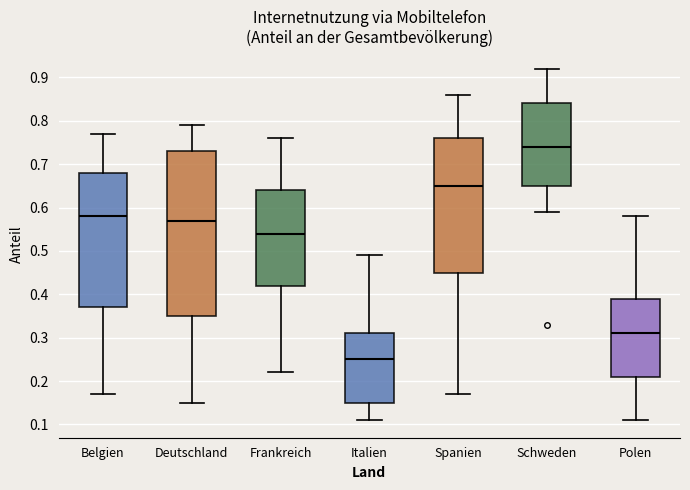

Which box's median line is the highest?

Schweden